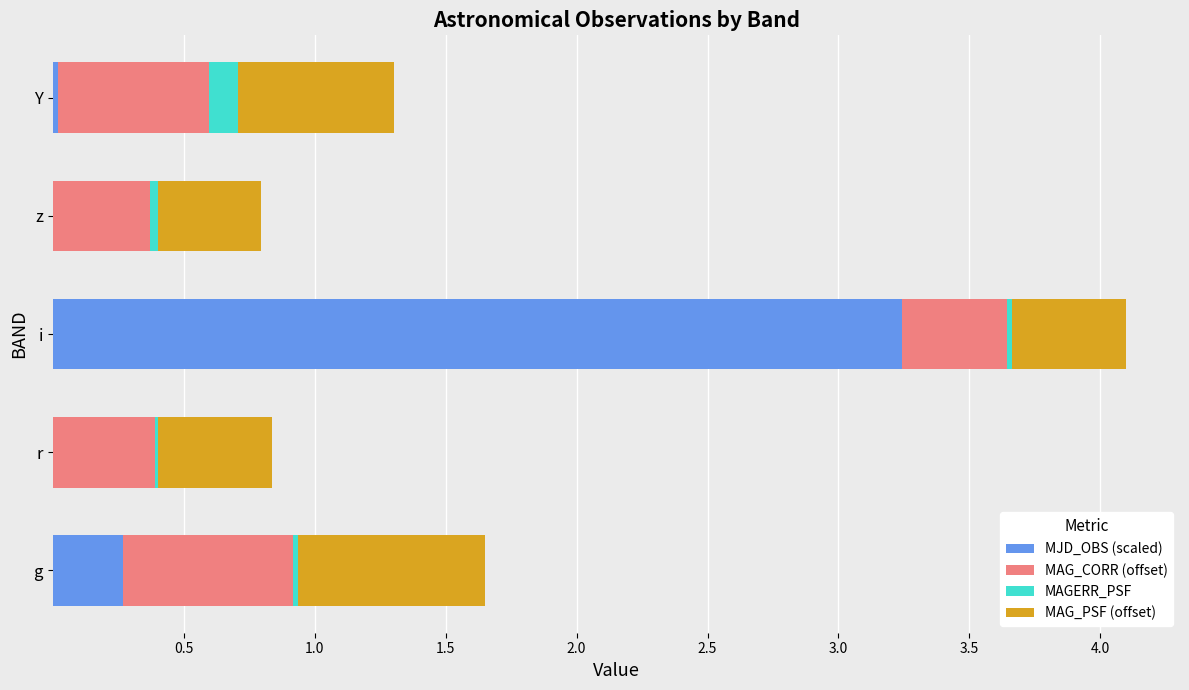

The MJD_OBS (scaled) series shows 0.0 at z. True or false?

True